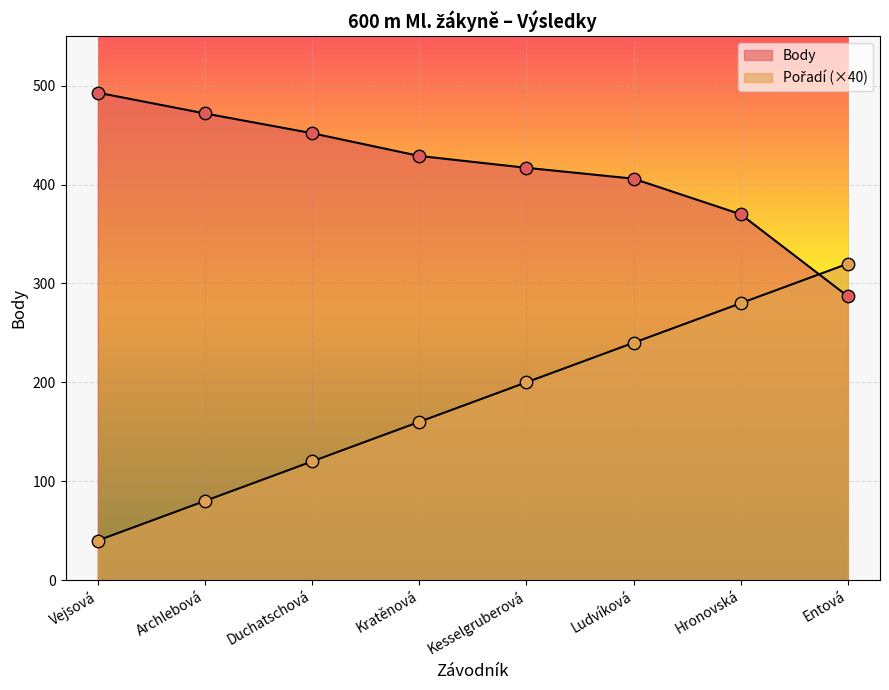

Which series has the largest total across all categories?

Body